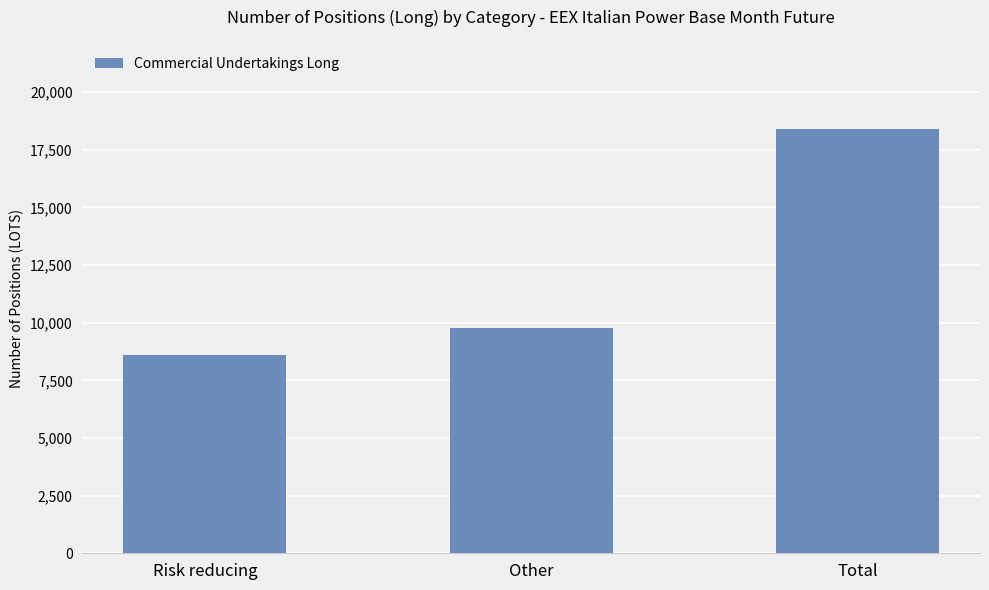

Between Other and Total, which is larger?

Total